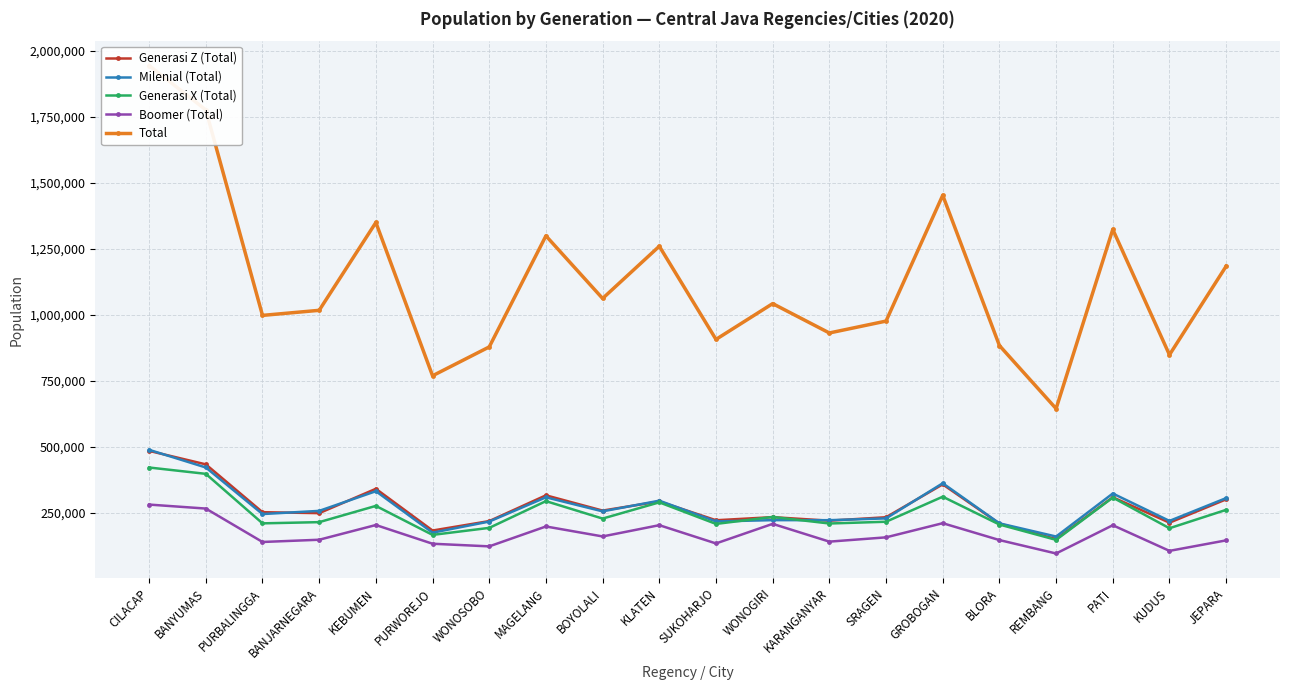

Is it true that Milenial (Total) equals 323850 at PATI?

True